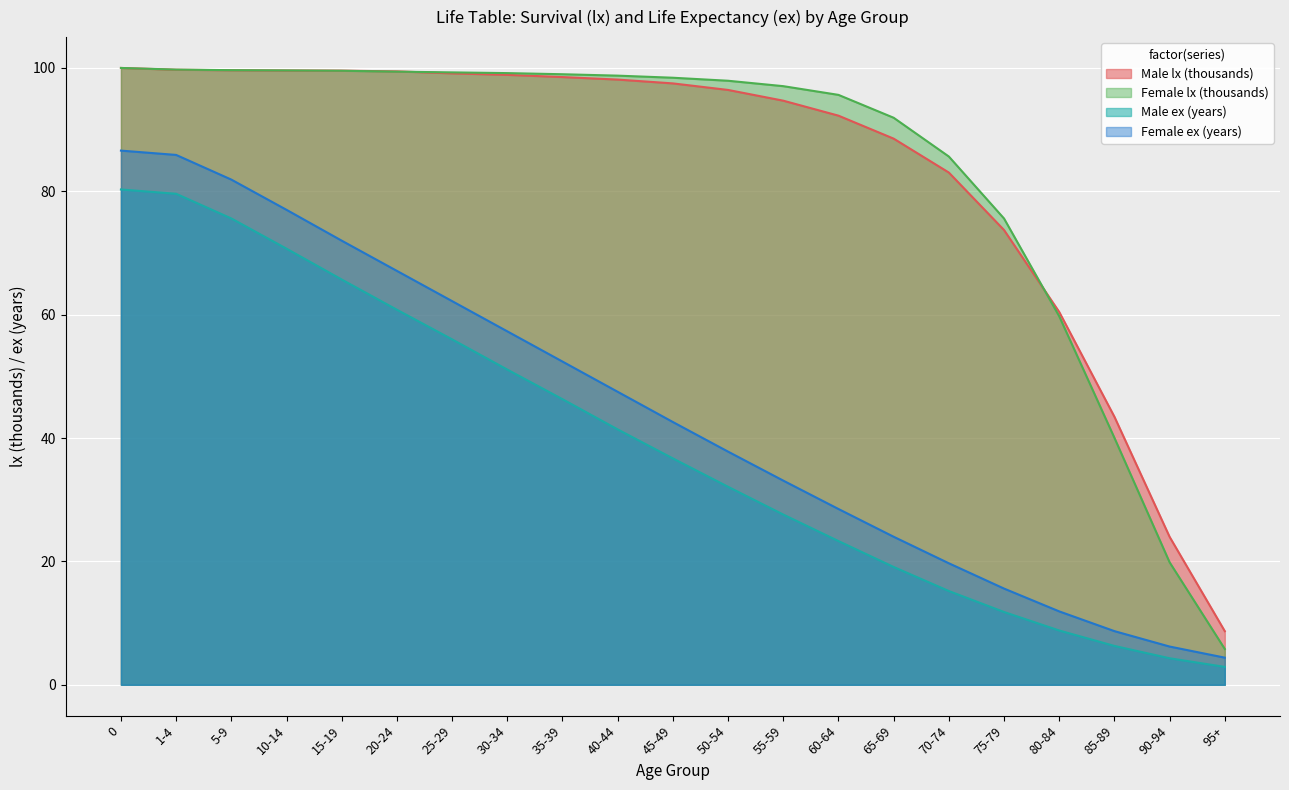

What value does the Male ex series have at 10-14?

70.7